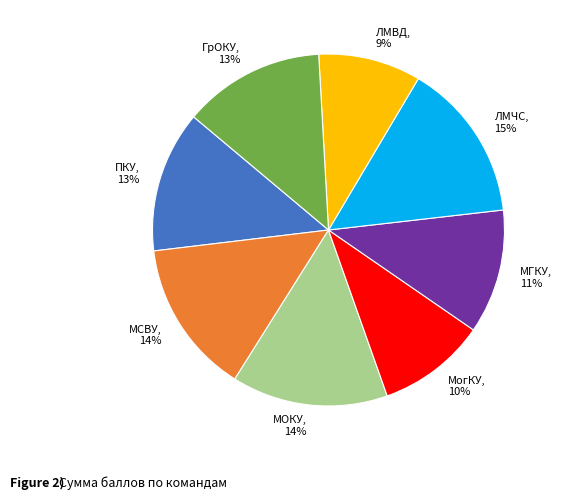

Do МОКУ, 14% and МогКУ, 10% together represent more than half of the pie?

No